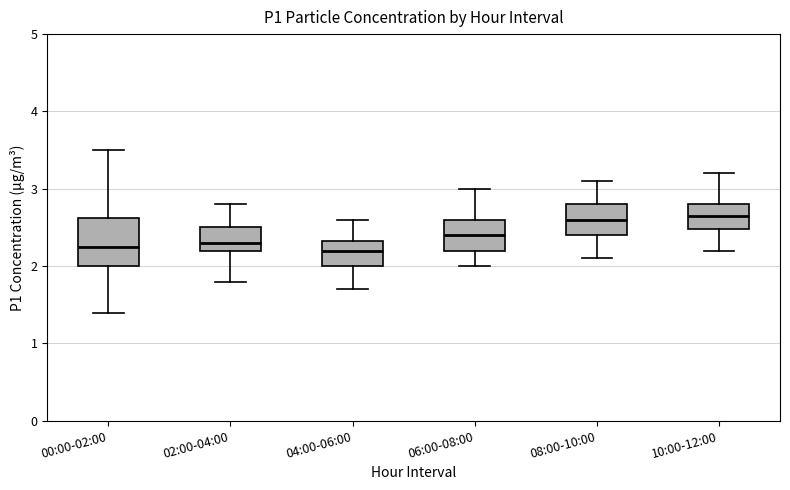

Reading left to right, transcribe this box plot: for each box, give where its median line is, the range the box spans, and where its two whiskers end, as read against the y-axis. The values are not printed on the chart, so give them approximately, as read against the axis.

00:00-02:00: median 2.3, box 2.0 to 2.6, whiskers 1.4 to 3.5
02:00-04:00: median 2.3, box 2.2 to 2.5, whiskers 1.8 to 2.8
04:00-06:00: median 2.2, box 2.0 to 2.3, whiskers 1.7 to 2.6
06:00-08:00: median 2.4, box 2.2 to 2.6, whiskers 2.0 to 3.0
08:00-10:00: median 2.6, box 2.4 to 2.8, whiskers 2.1 to 3.1
10:00-12:00: median 2.7, box 2.5 to 2.8, whiskers 2.2 to 3.2